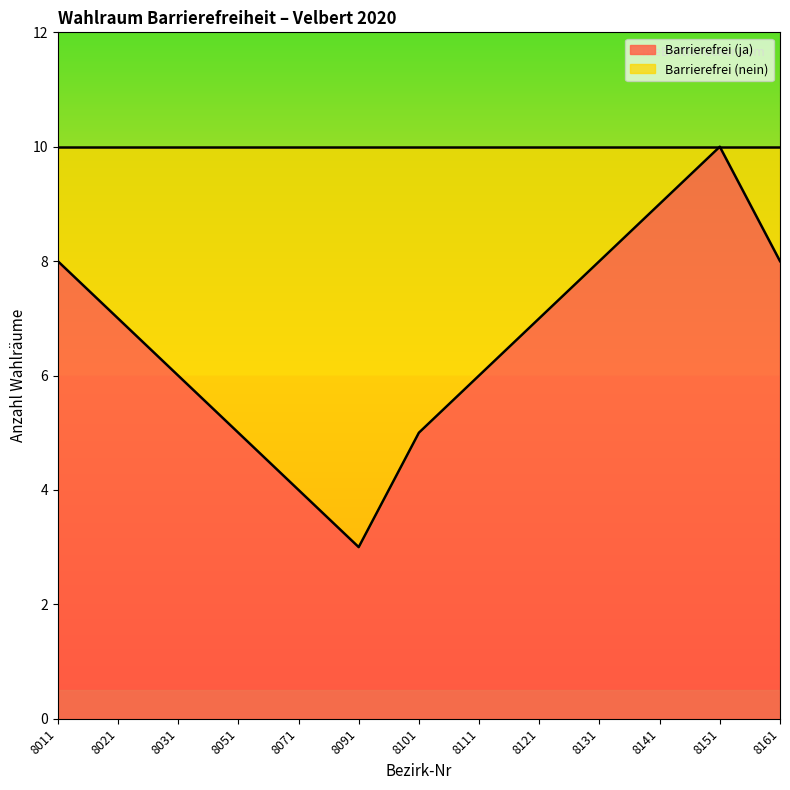

Reading right to left, transcribe all the data shown in this chart.

8161=8	8151=10	8141=9	8131=8	8121=7	8111=6	8101=5	8091=3	8071=4	8051=5	8031=6	8021=7	8011=8